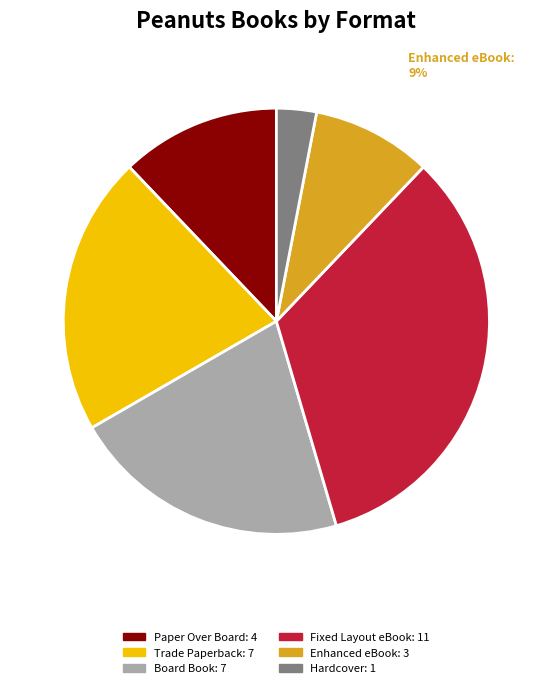

To the nearest percent, what is the difference between the largest and smallest slice percentages?

30%